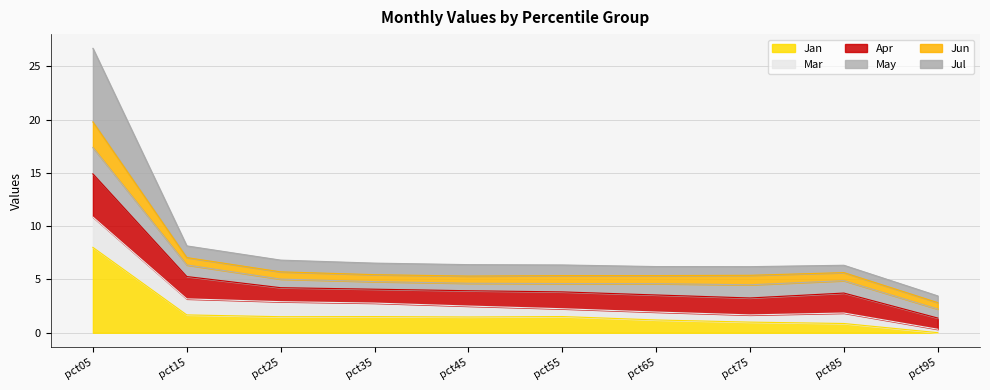

How many interior local valleys does the Jun series have?

1